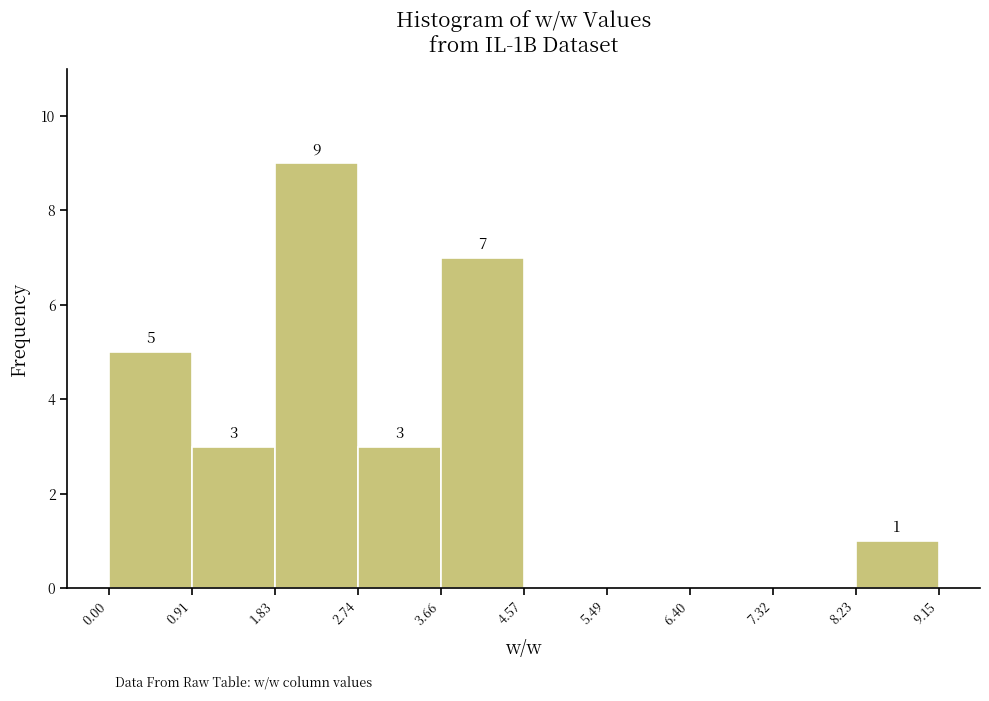

Over which range of the x-axis is the bar tallest?

1.83 to 2.74